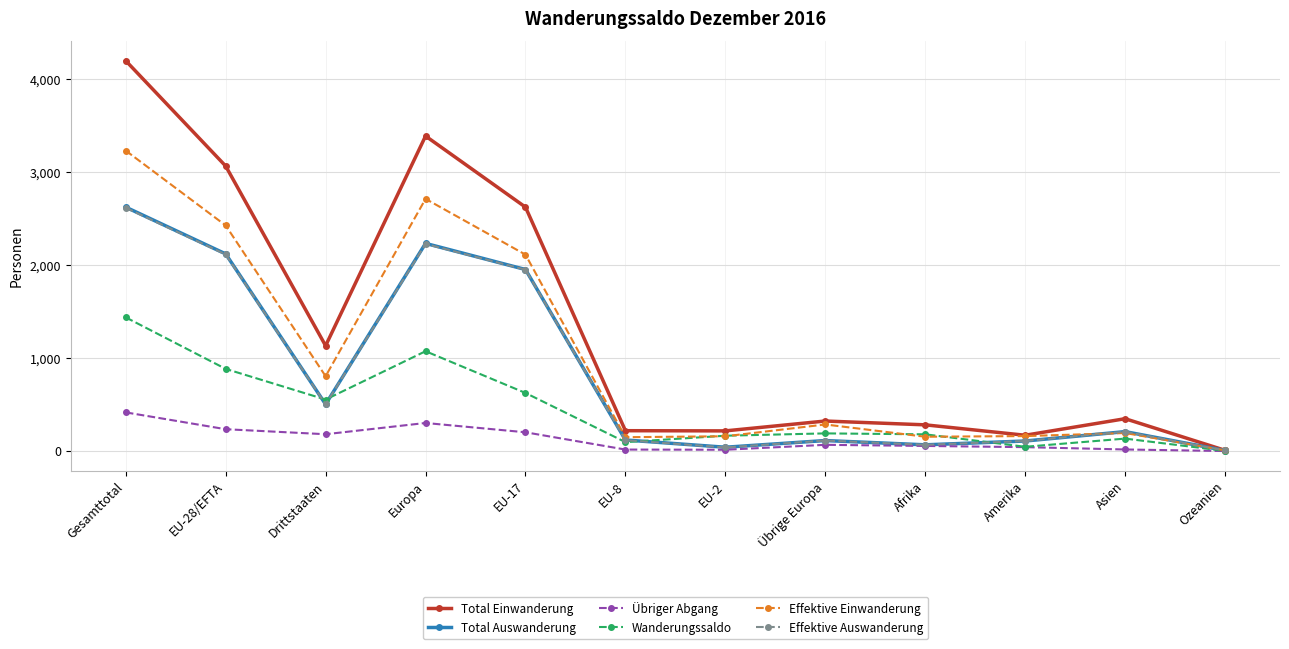

What is the maximum value shown in the chart?

4199